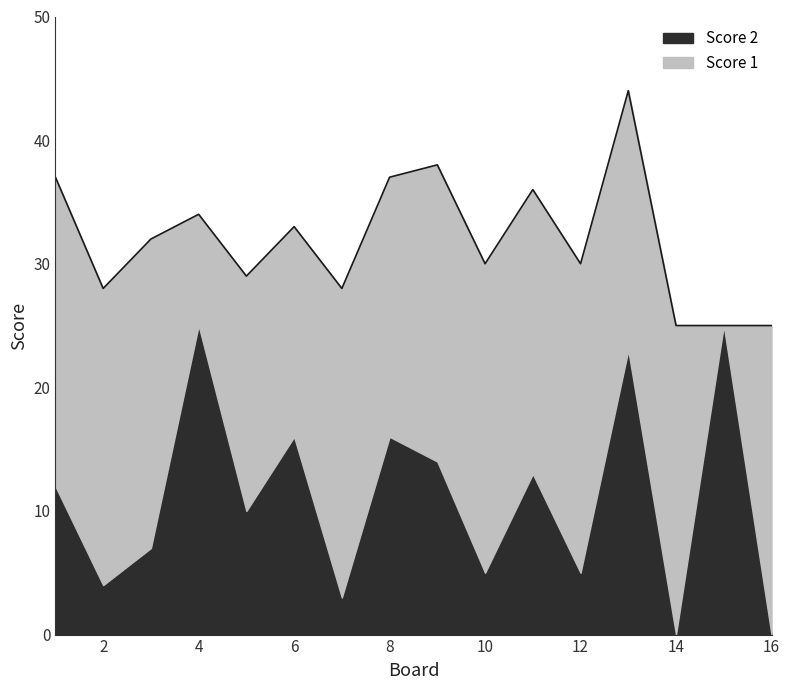

At which category is the sum across all series the highest?

13